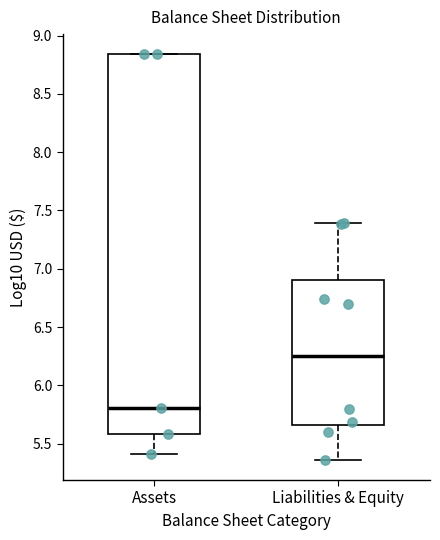

Which box has the lowest median line?

Assets